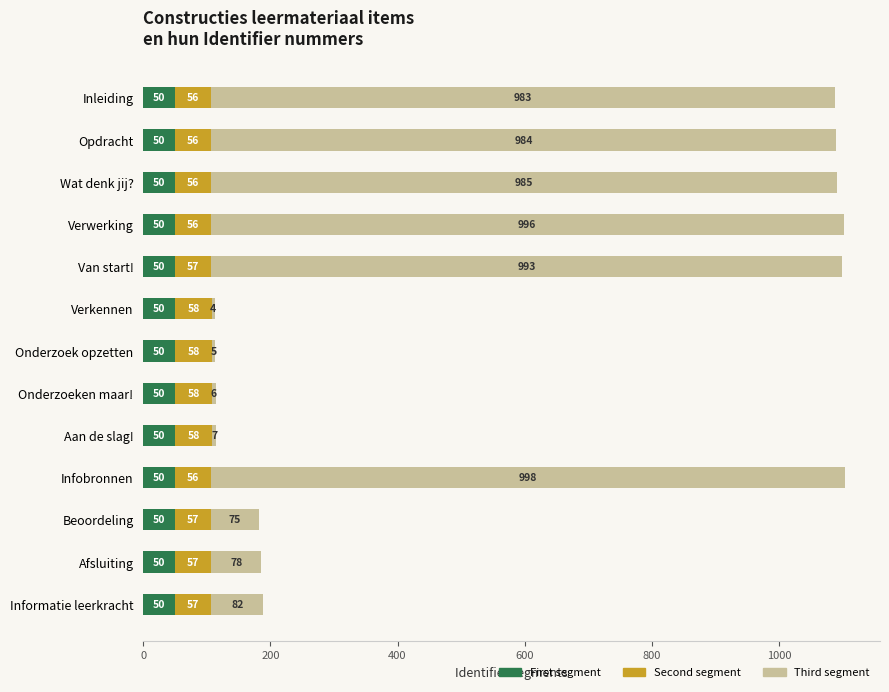

What is the total value across all series at Onderzoeken maar!?

114